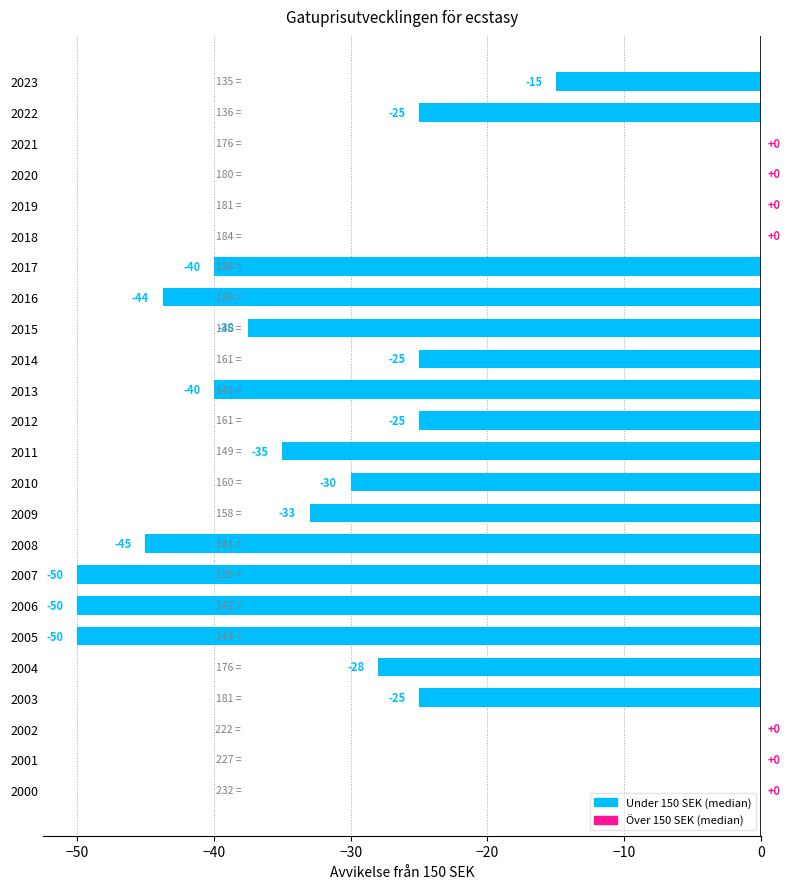

How many series are shown in this chart?

1